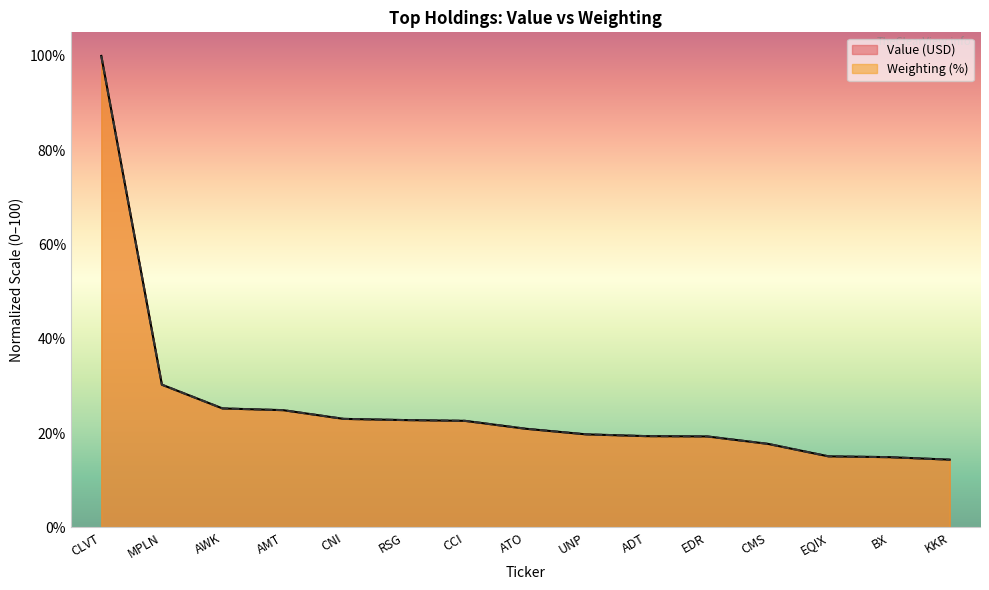

How many values in the Value (USD) series exceed 20?

8